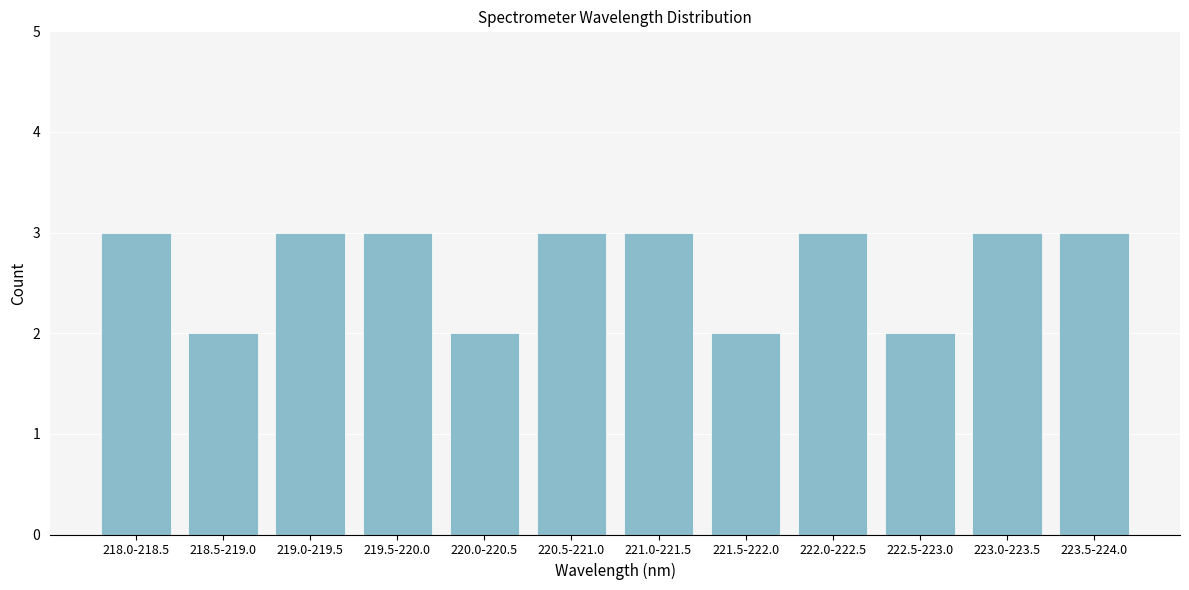

Reading left to right, transcribe all the data shown in this chart.

218.0-218.5=3	218.5-219.0=2	219.0-219.5=3	219.5-220.0=3	220.0-220.5=2	220.5-221.0=3	221.0-221.5=3	221.5-222.0=2	222.0-222.5=3	222.5-223.0=2	223.0-223.5=3	223.5-224.0=3